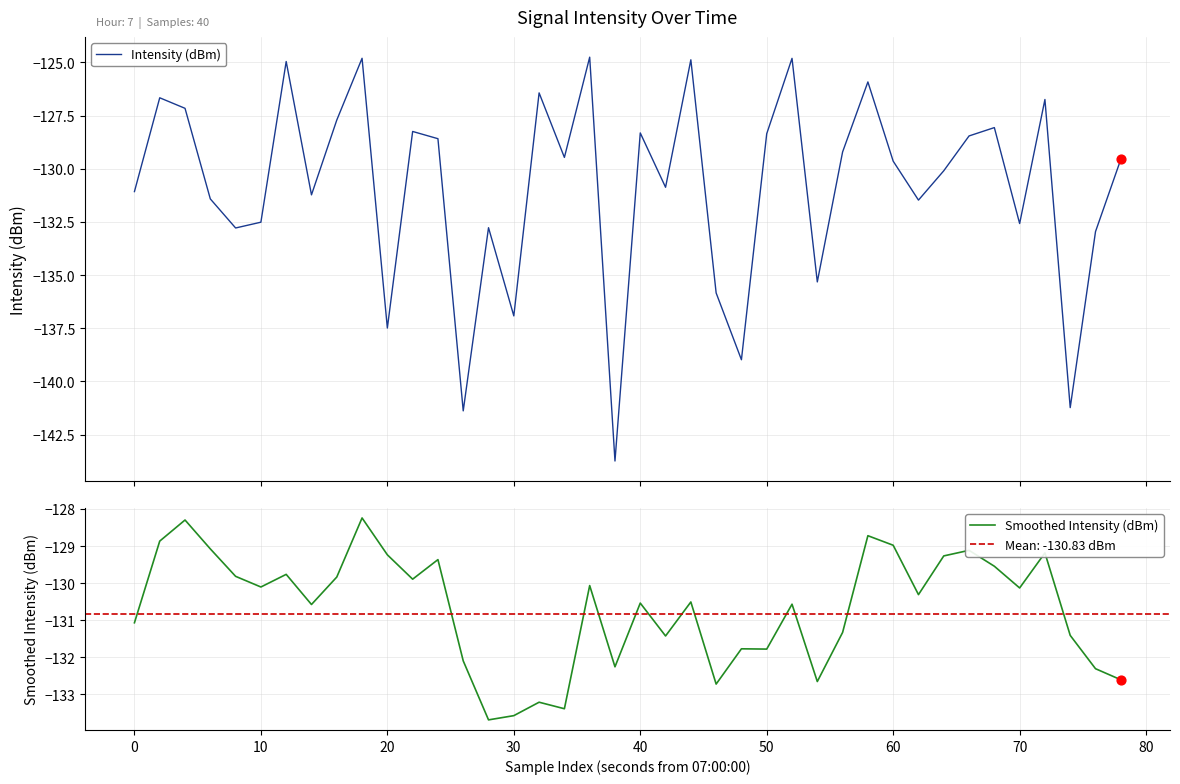

Which series reaches the maximum Y coordinate?

Intensity (dBm)